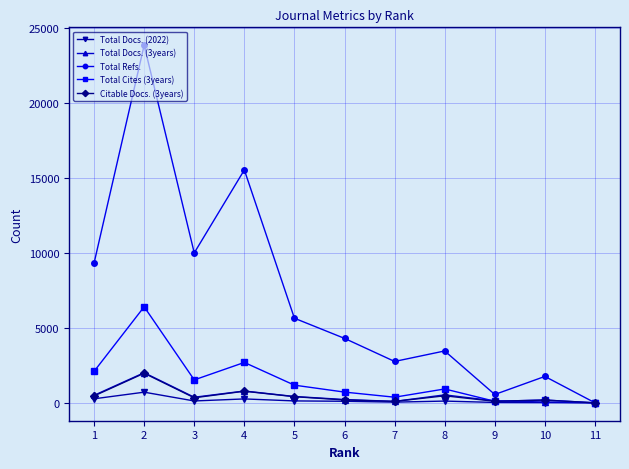

What are all the series names shown in the legend?

Total Docs. (2022), Total Docs. (3years), Total Refs., Total Cites (3years), Citable Docs. (3years)